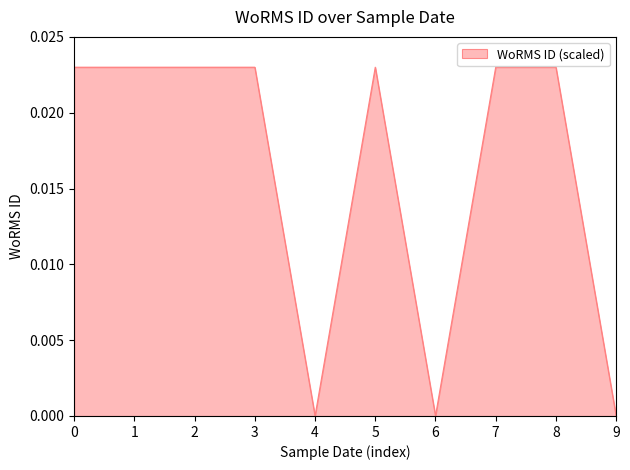

The chart shows a value of 0.0 at 1. True or false?

True